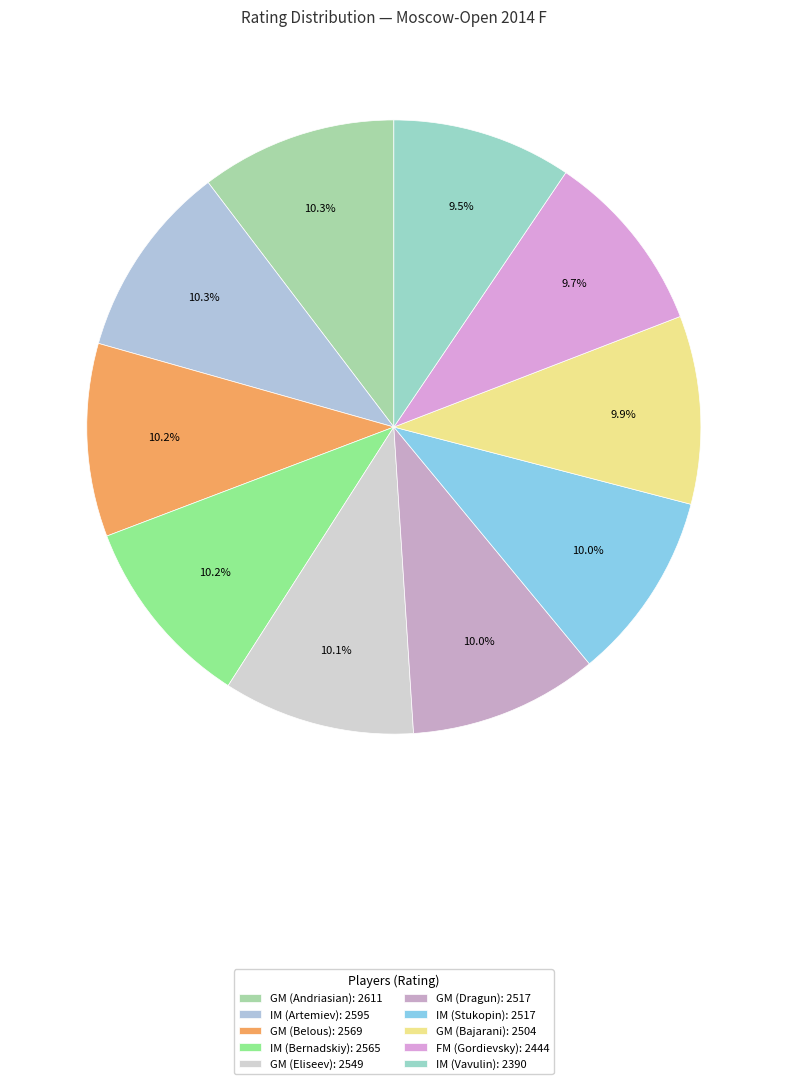

What percentage is the FM (Gordievsky) slice, to the nearest percent?

10%